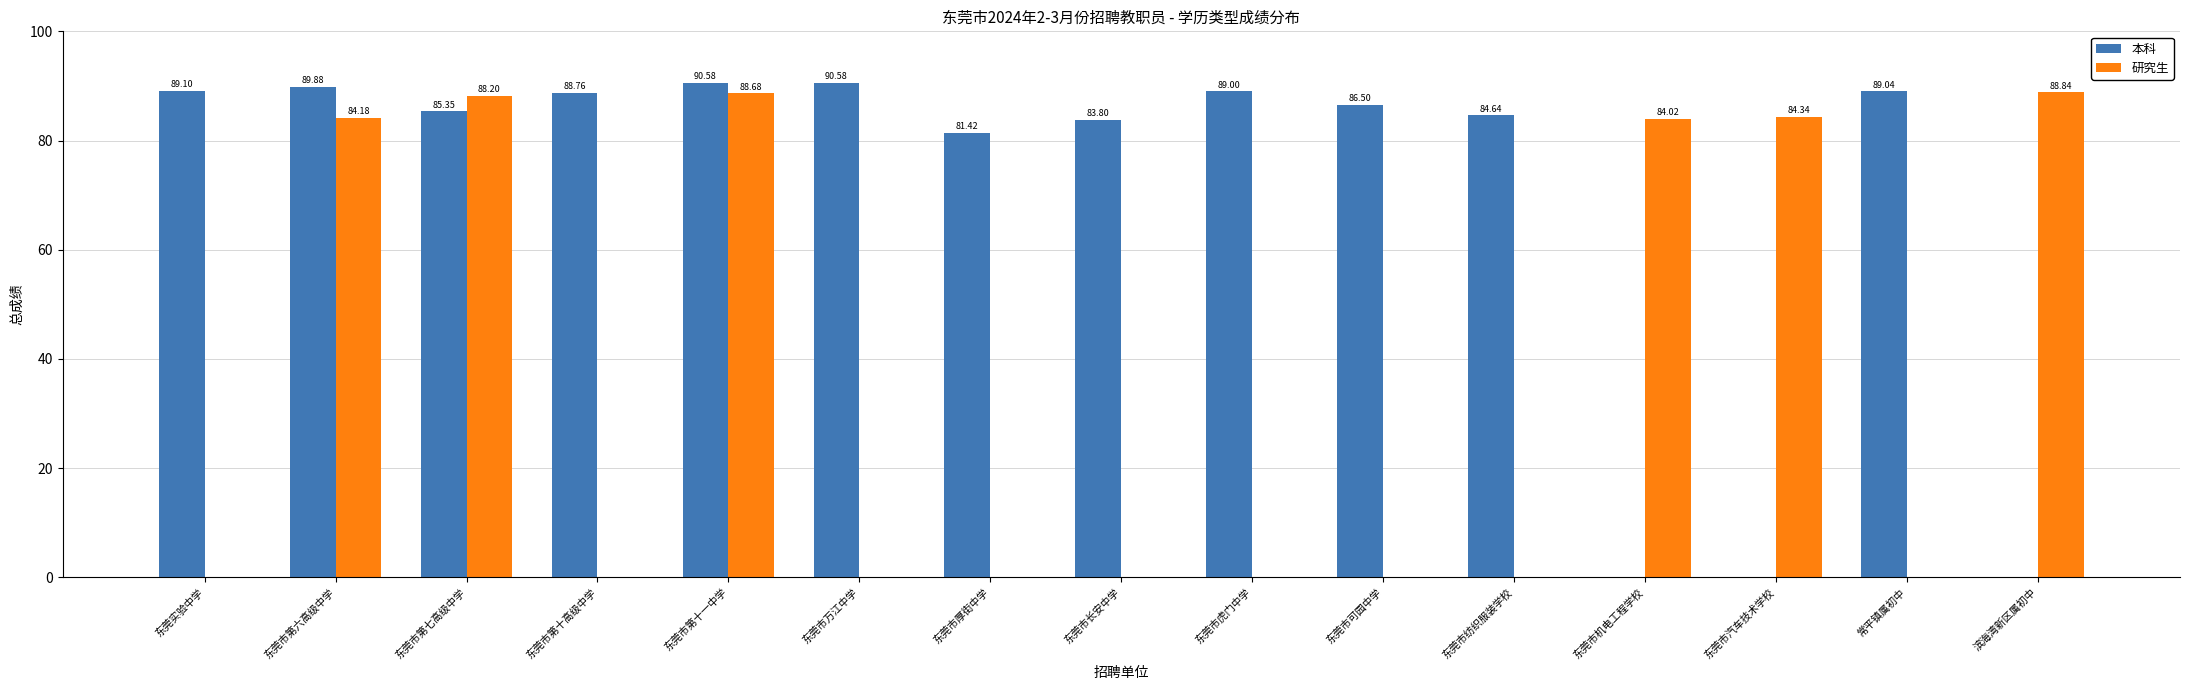

Which category has the highest value in the 研究生 series?

滨海湾新区属初中